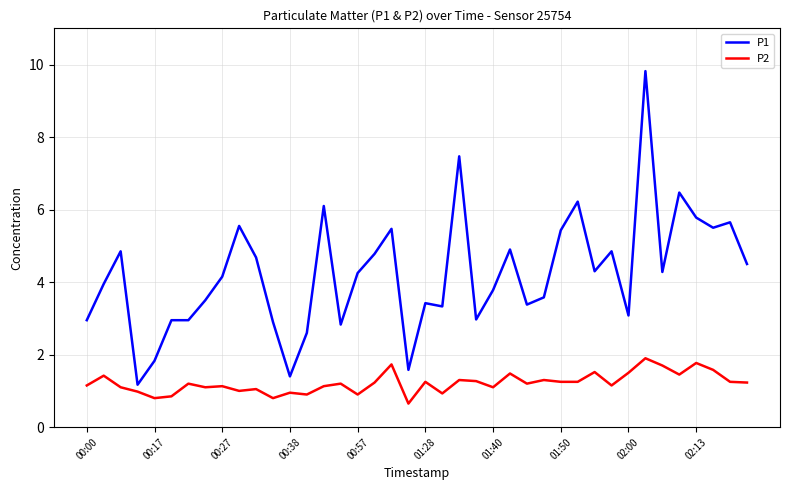

What is the highest value of the P1 series?

9.8